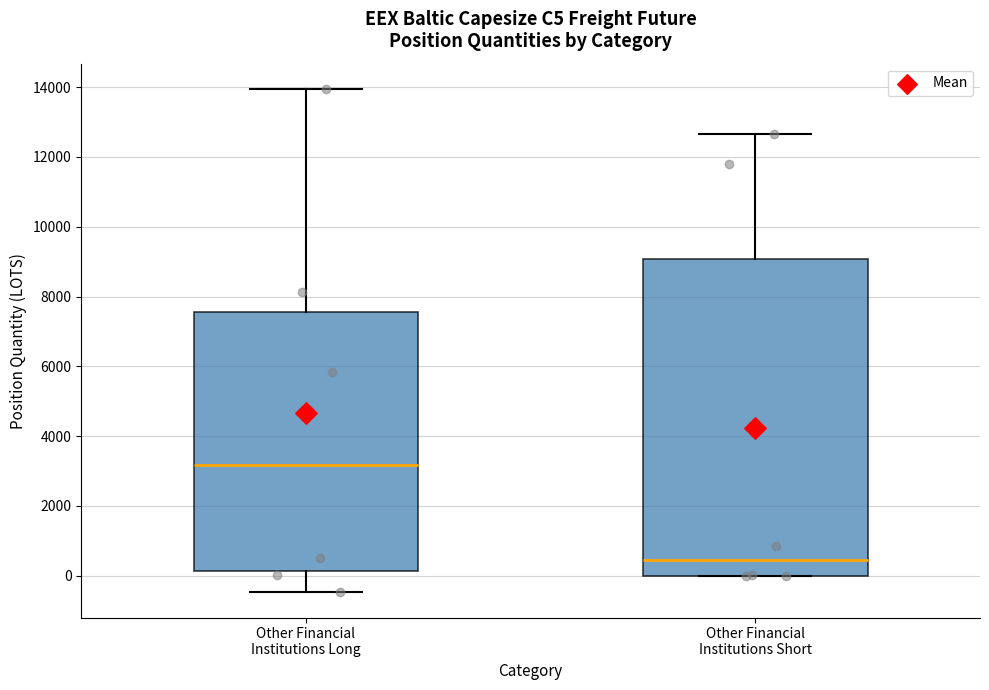

Comparing the boxes themselves (not the whiskers), which one is the tallest?

Other Financial Institutions Short